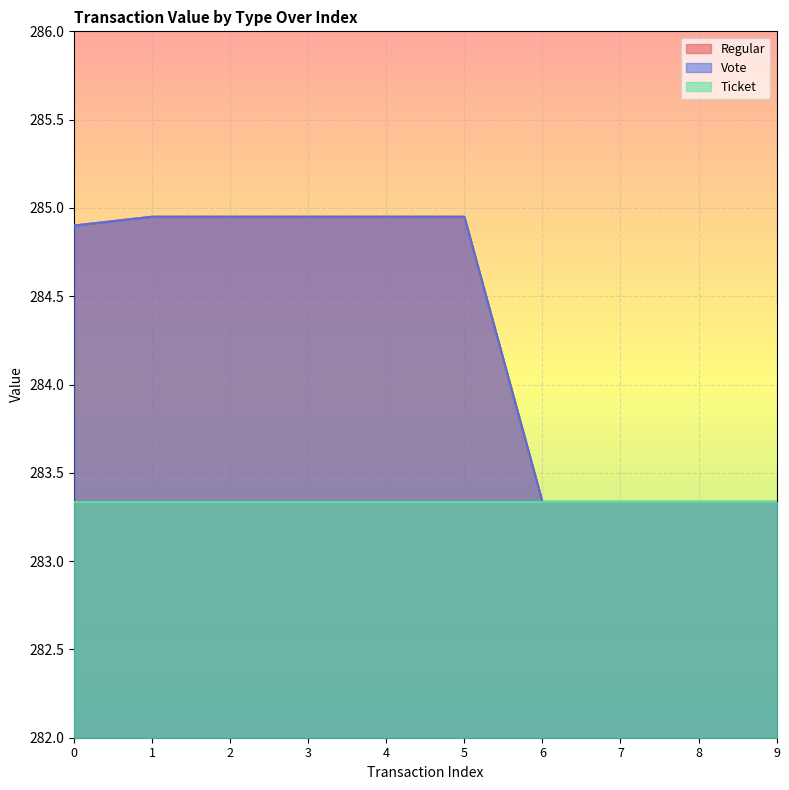

True or false: Vote and Regular intersect in this chart.

False